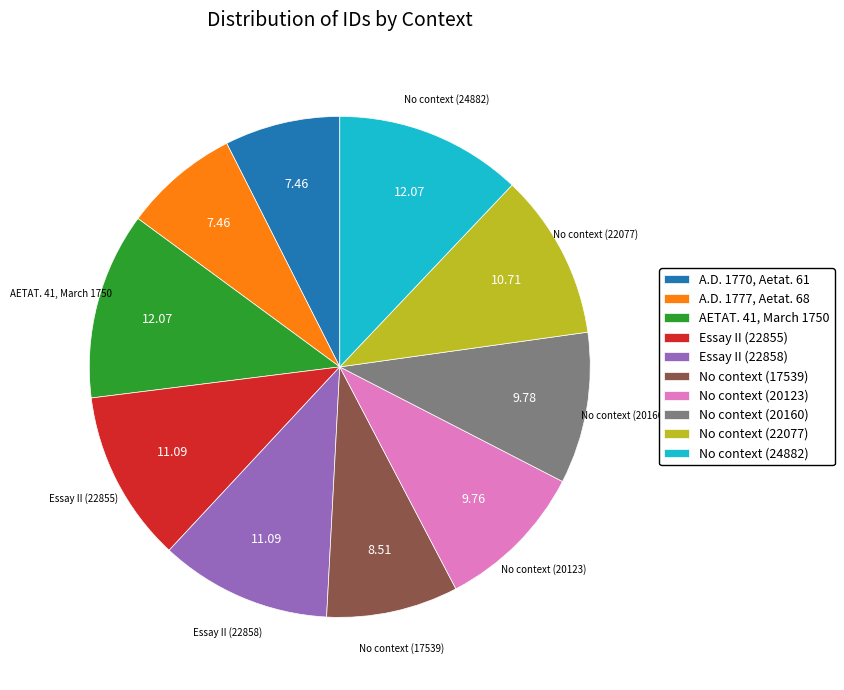

Approximately how many times larger is the value at A.D. 1770, Aetat. 61 compared to Essay II (22858)?

0.7